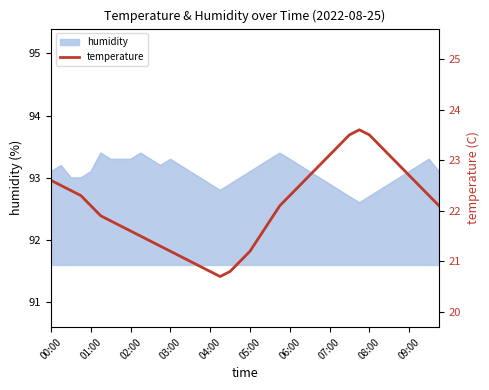

What is the maximum value for humidity?

93.4